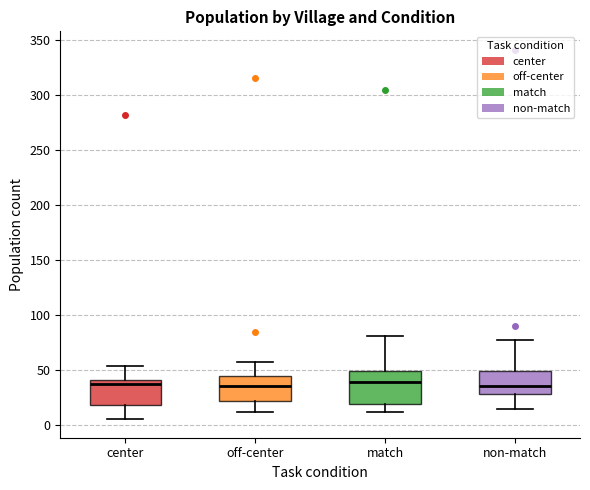

Where does the upper whisker of the box for center end on the y-axis? The values are not printed on the chart, so give them approximately, as read against the axis.

55